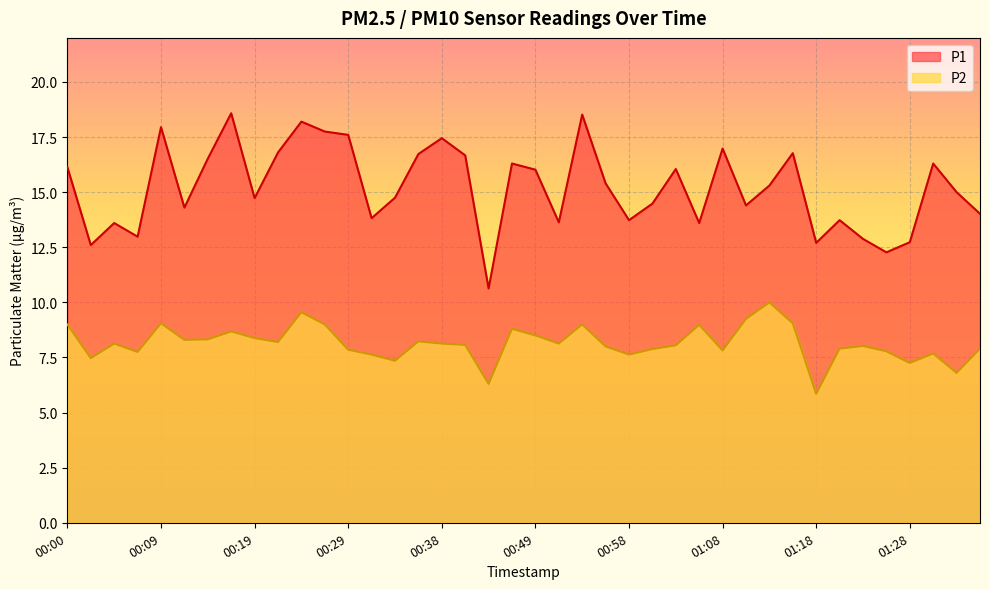

What is the average value of the P2 series?

8.1